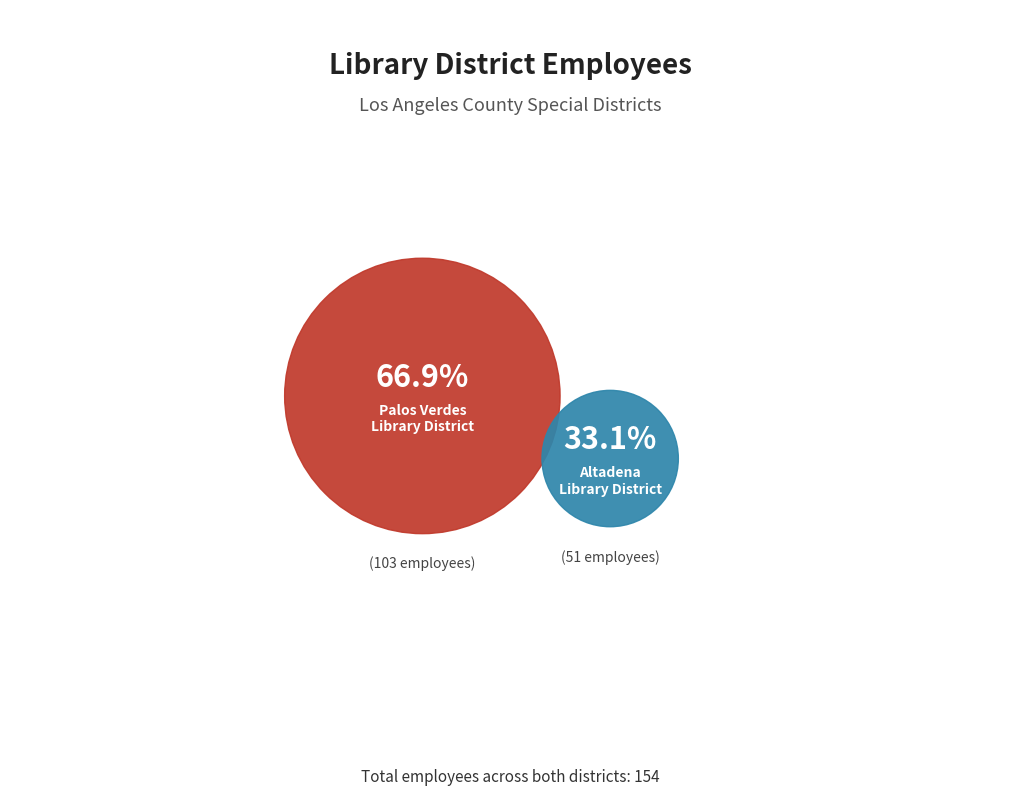

What is the smallest slice in the pie chart?

Altadena Library District